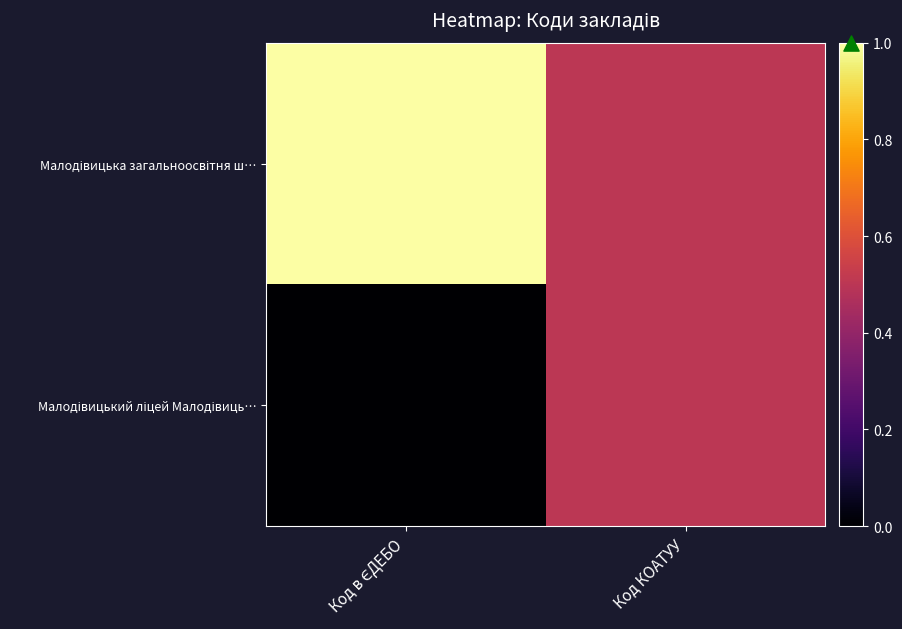

At how many categories does at least one series exceed 0?

2